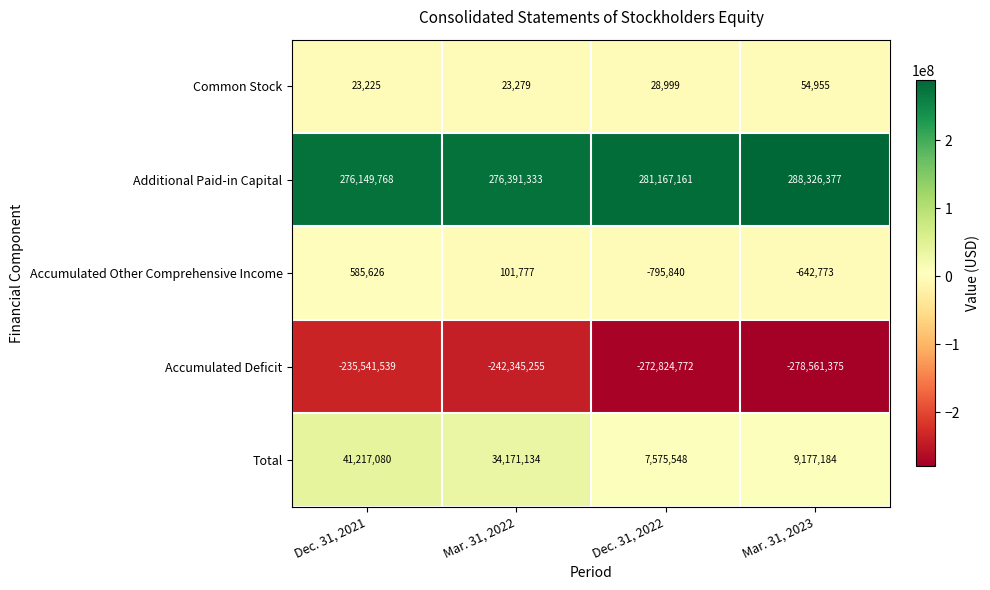

At how many categories does at least one series exceed 151738924?

4